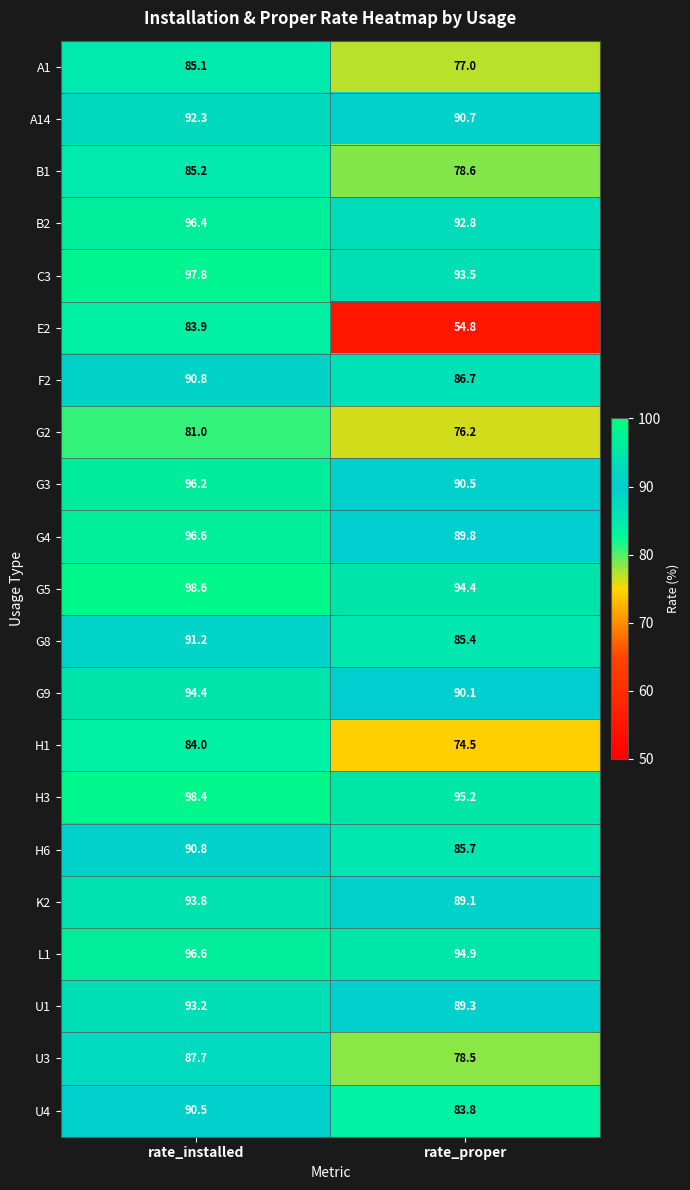

The value of K2 at rate_proper is 29.1. True or false?

False